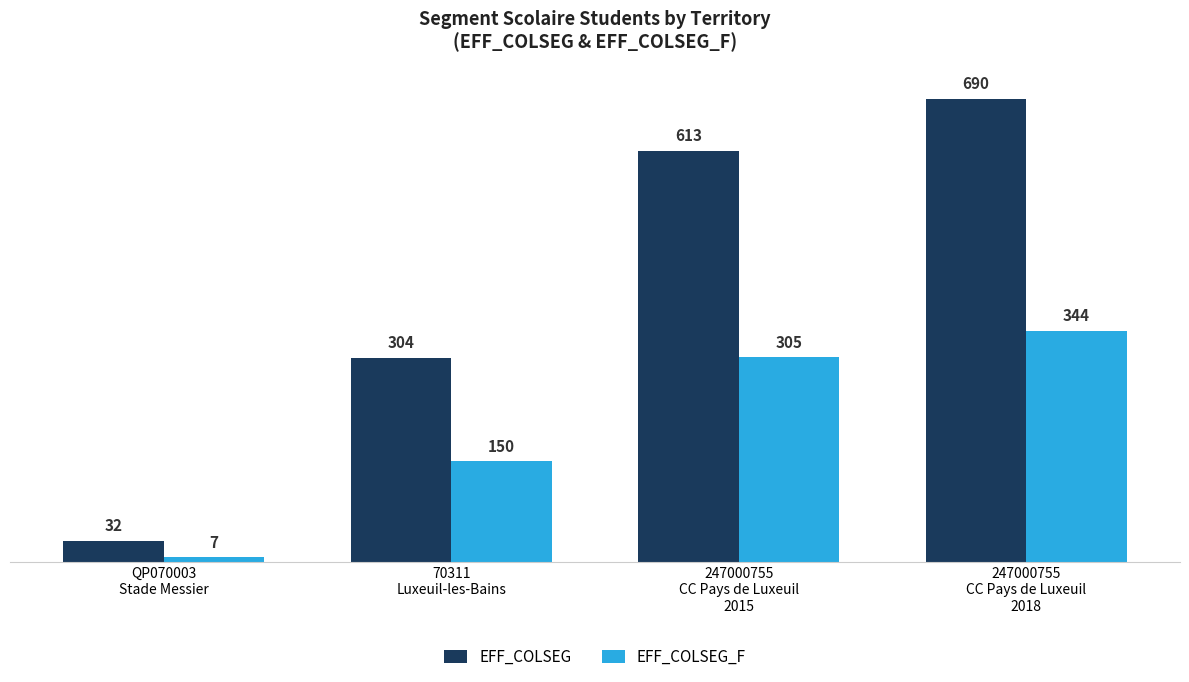

Rank the series at QP070003
Stade Messier from lowest to highest value.

EFF_COLSEG_F, EFF_COLSEG